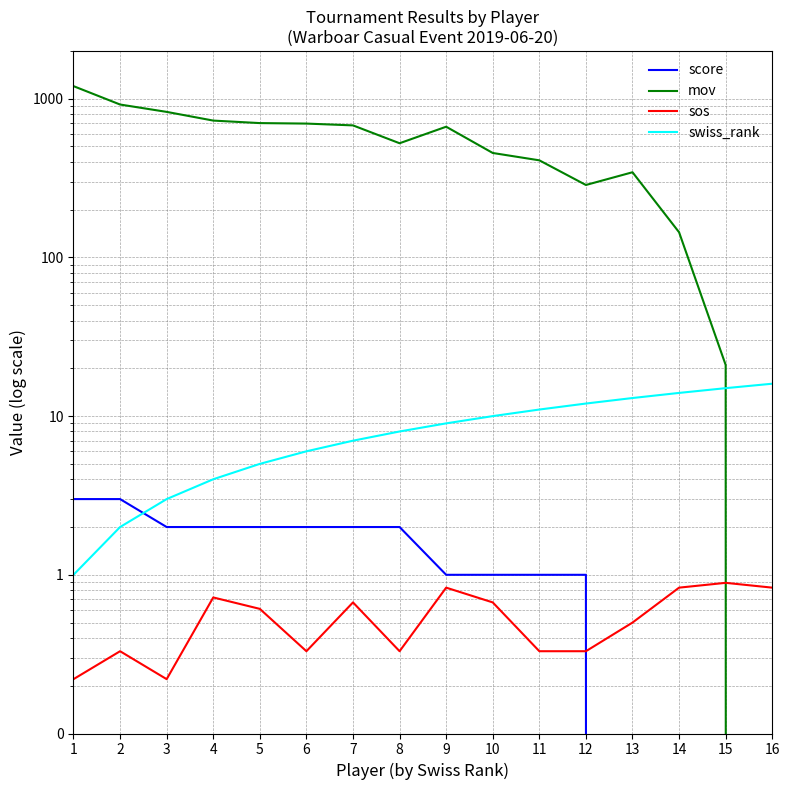

Rank the series by their maximum value, from highest to lowest.

mov, swiss_rank, score, sos